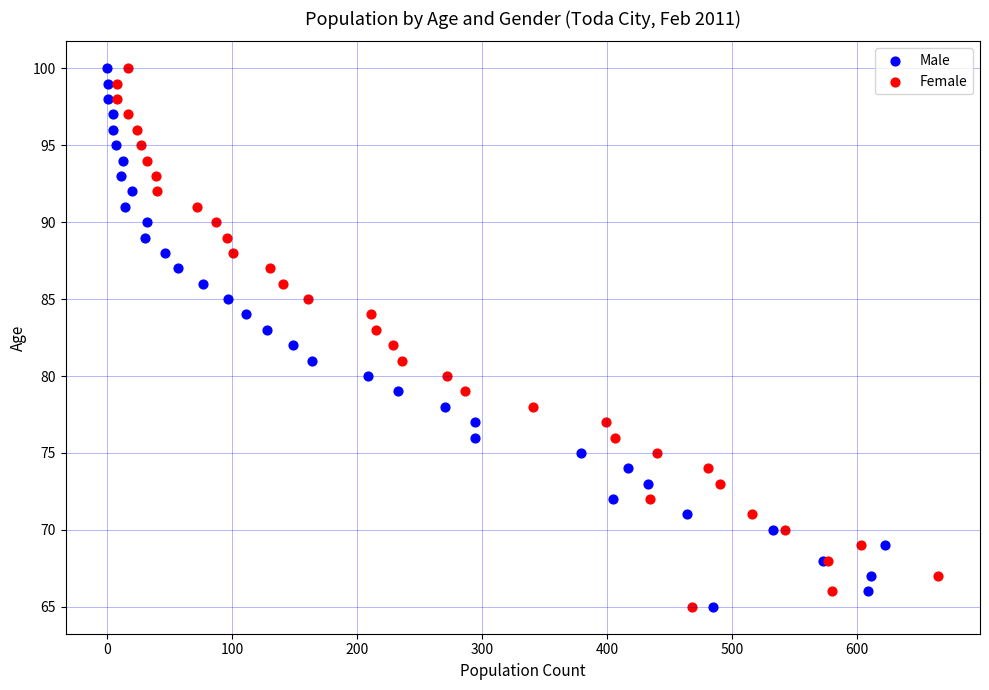

What are all the series names shown in the legend?

Male, Female